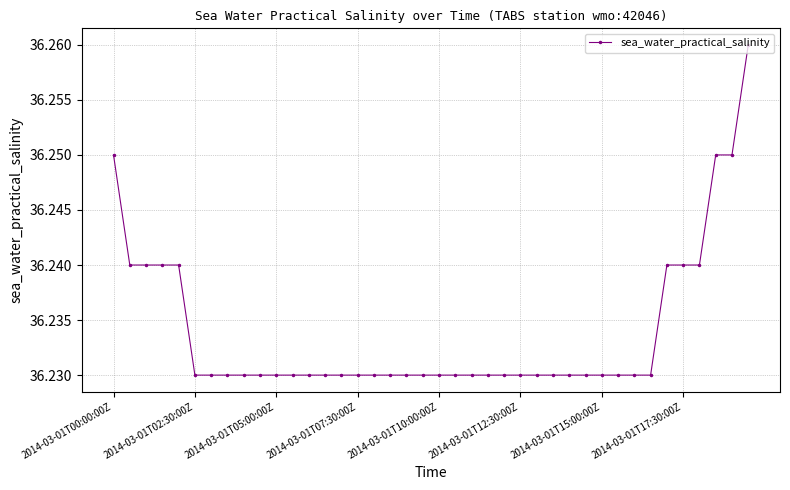

Count the values in the range 36 to 37.

40